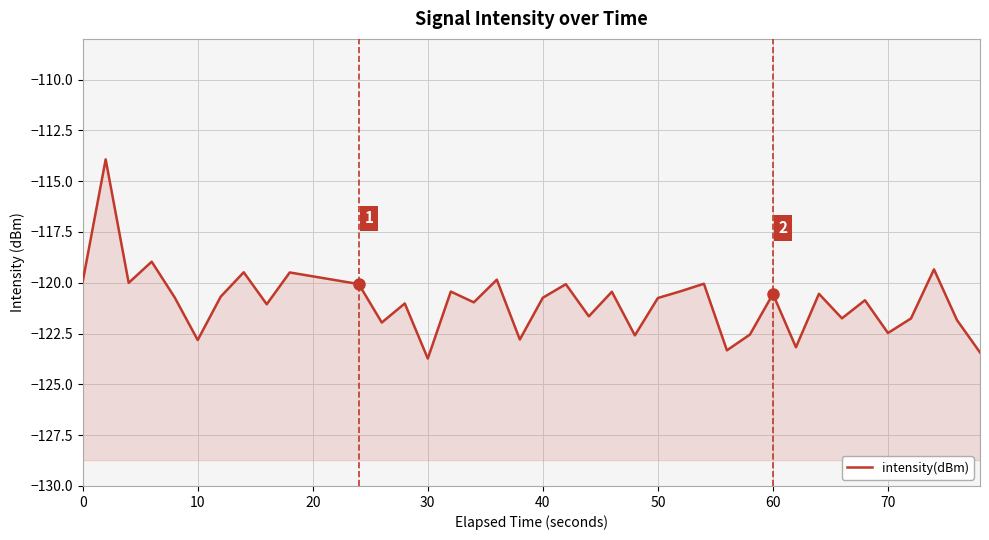

How many data points are above -120?

7